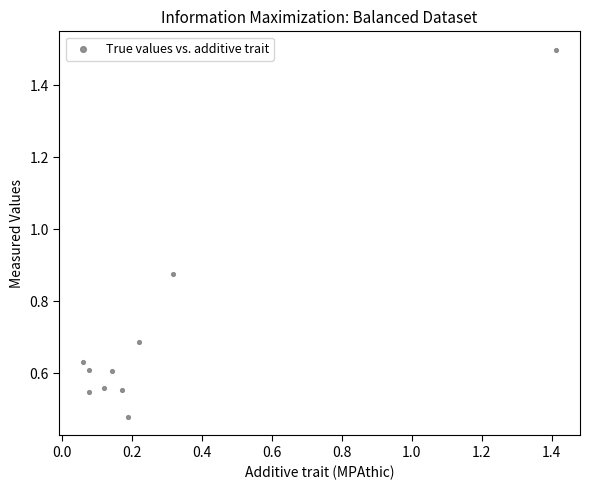

What is the average X value?

0.3